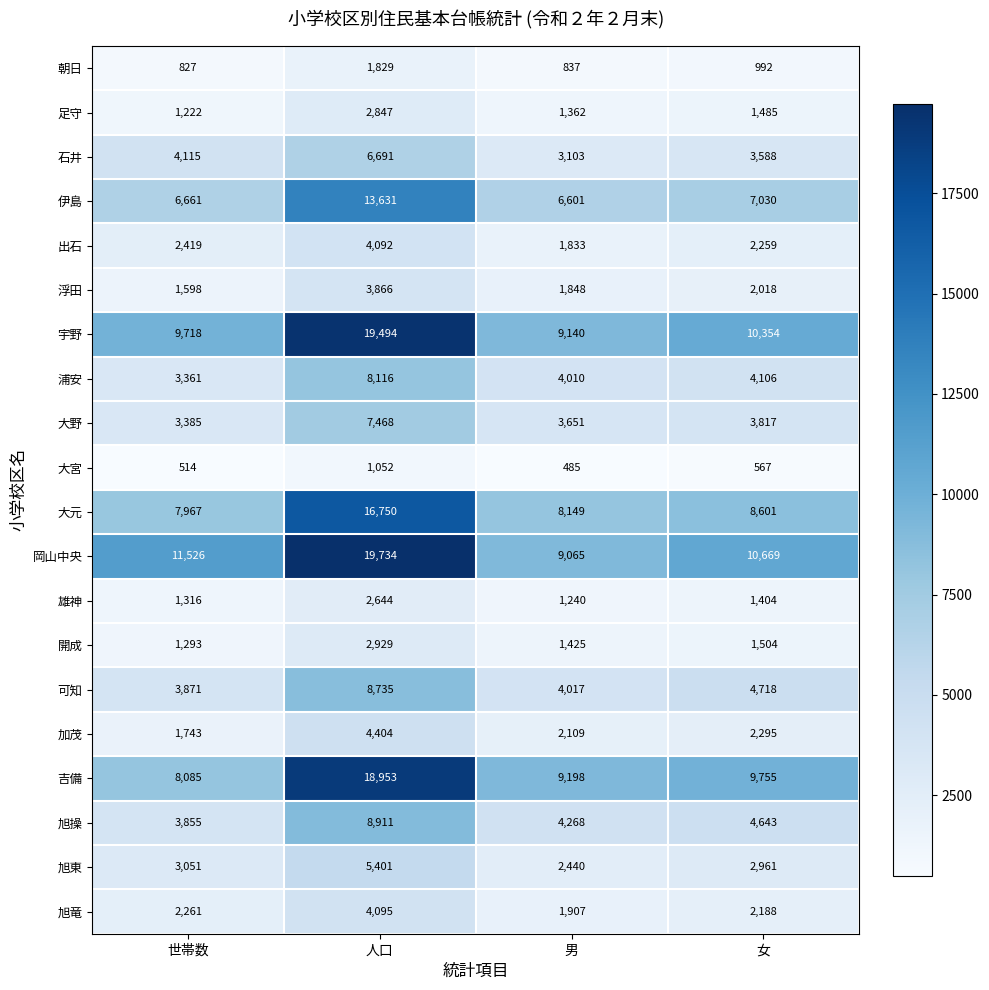

Where is 大元 nearest to the value 12358?

女